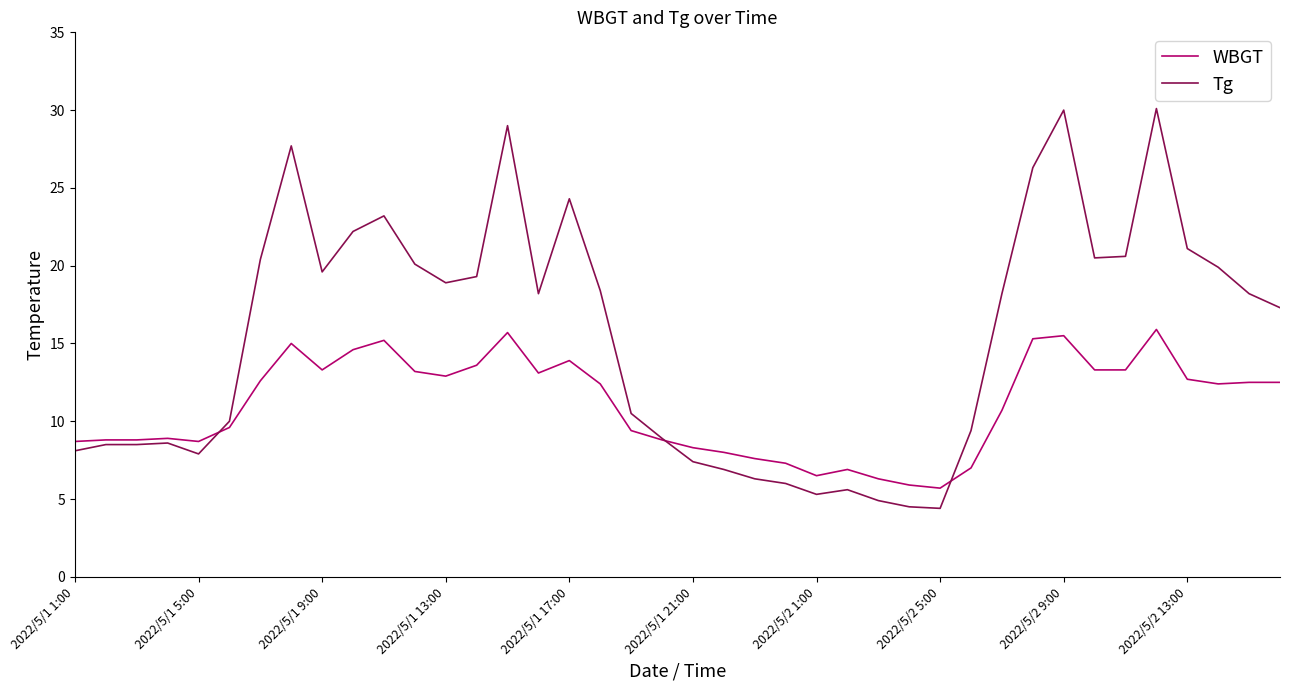

What is the minimum value shown in the chart?

4.4